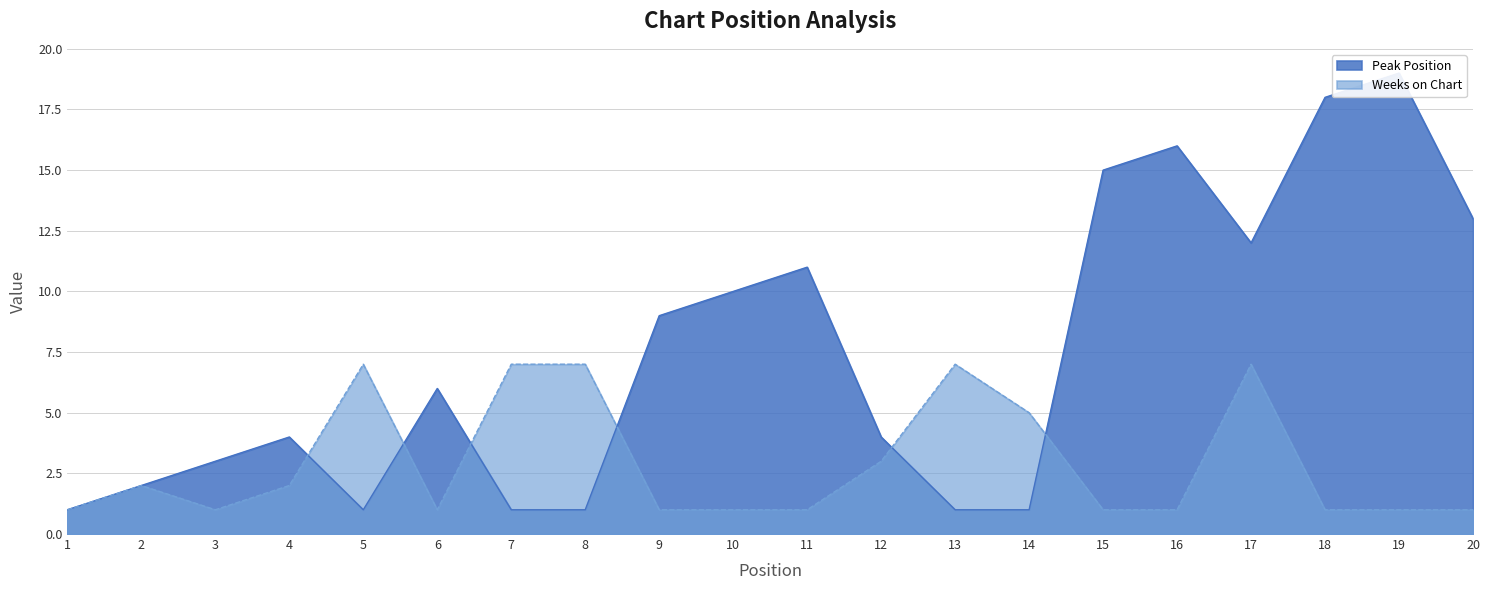

What is the value of the Peak Position point at the 3rd from the left?

3